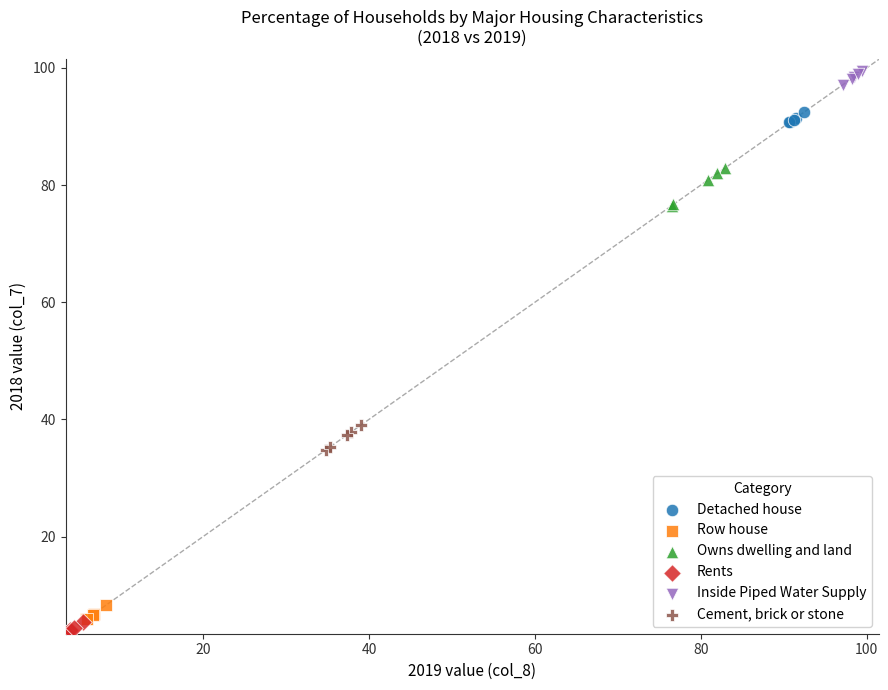

Which series has the widest spread of Y values?

Owns dwelling and land